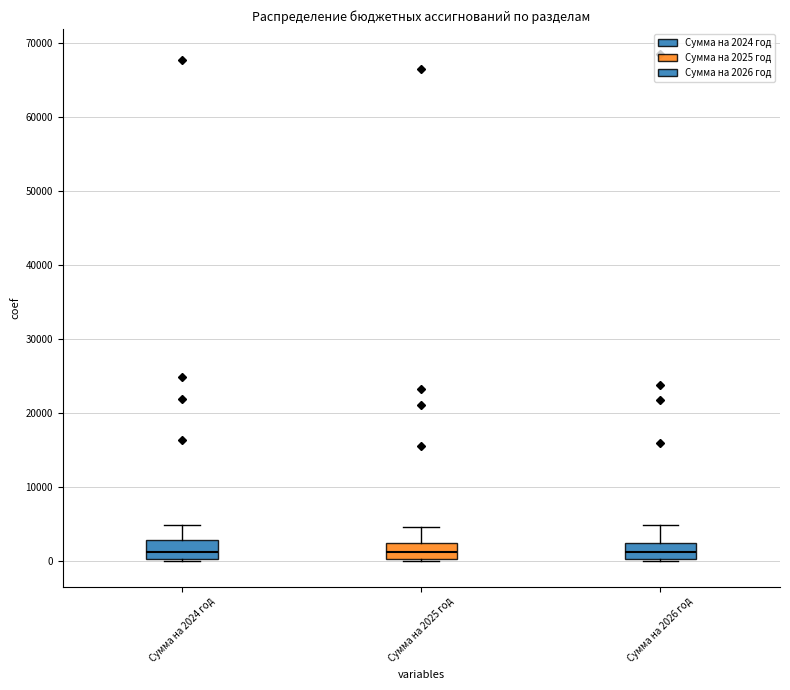

Reading left to right, transcribe this box plot: for each box, give where its median line is, the range the box spans, and where its two whiskers end, as read against the y-axis. The values are not printed on the chart, so give them approximately, as read against the axis.

Сумма на 2024 год: median 1000, box 0 to 3000, whiskers 0 to 5000
Сумма на 2025 год: median 1000, box 0 to 2000, whiskers 0 to 5000
Сумма на 2026 год: median 1000, box 0 to 3000, whiskers 0 (just below the box's lower edge) to 5000